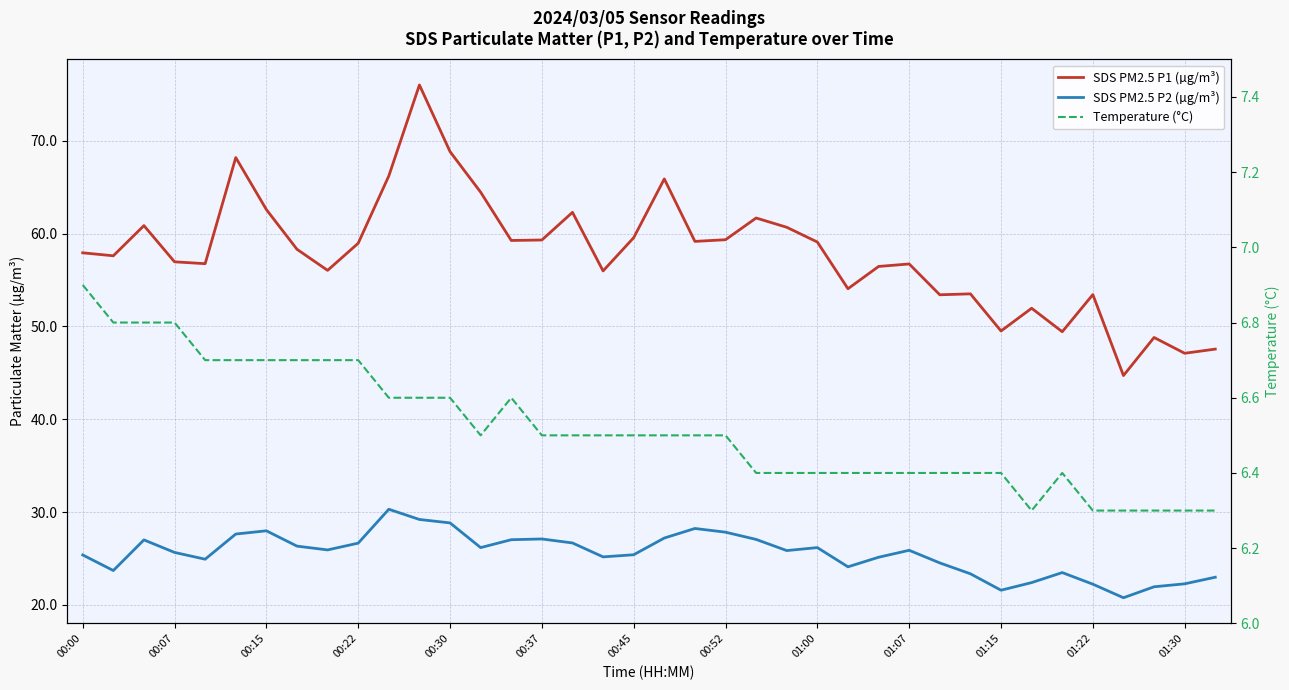

The Temperature (°C) series shows 1.5 at 00:22. True or false?

False